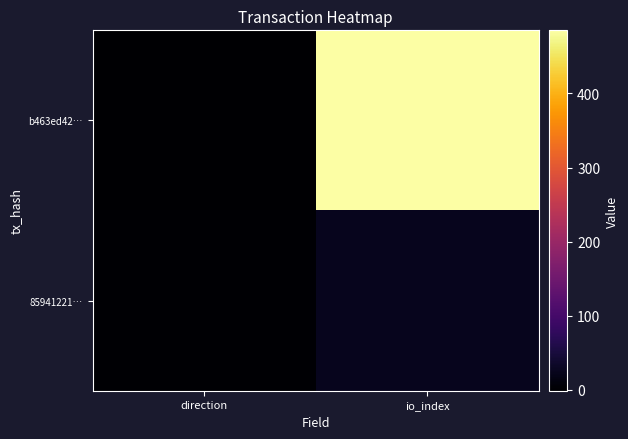

Which series has the largest total across all categories?

b463ed42…